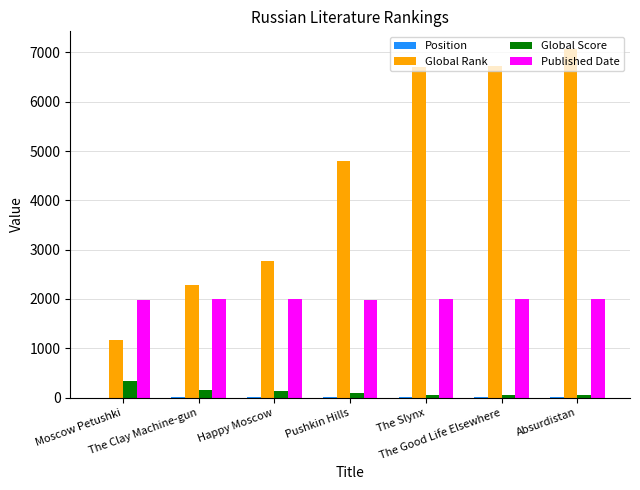

What is the difference between the Global Score values at The Clay Machine-gun and The Good Life Elsewhere?

107